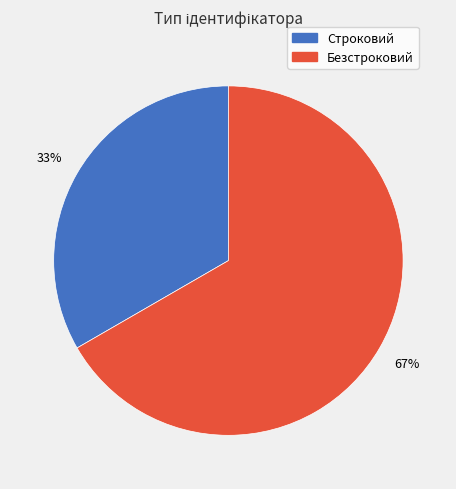

What is the ratio of the value at Безстроковий to the value at Строковий?

2.0